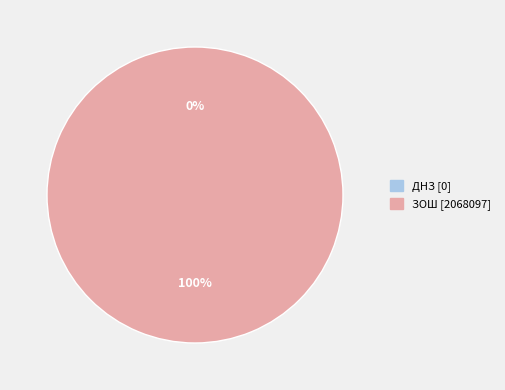

Is it true that ЗОШ is 100% of the pie?

True